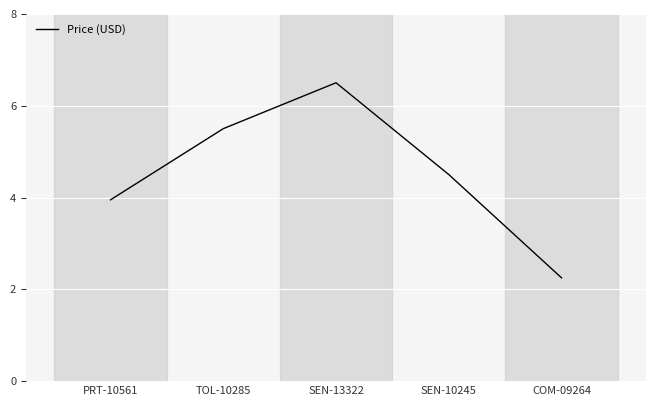

The value at COM-09264 is 0.6. True or false?

False